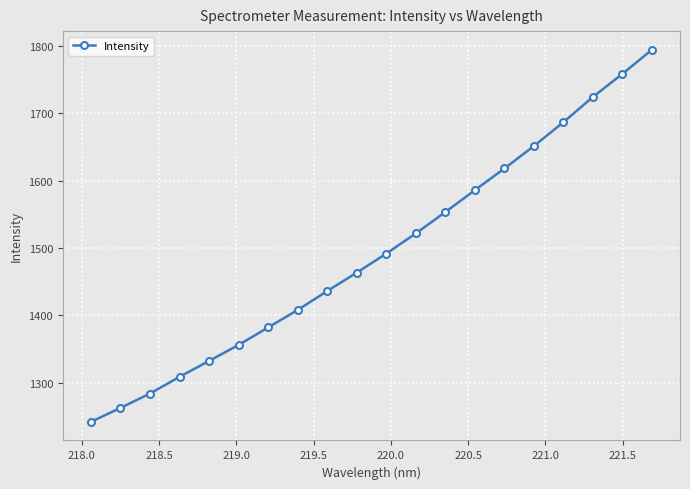

What is the minimum value shown in the chart?

1241.9